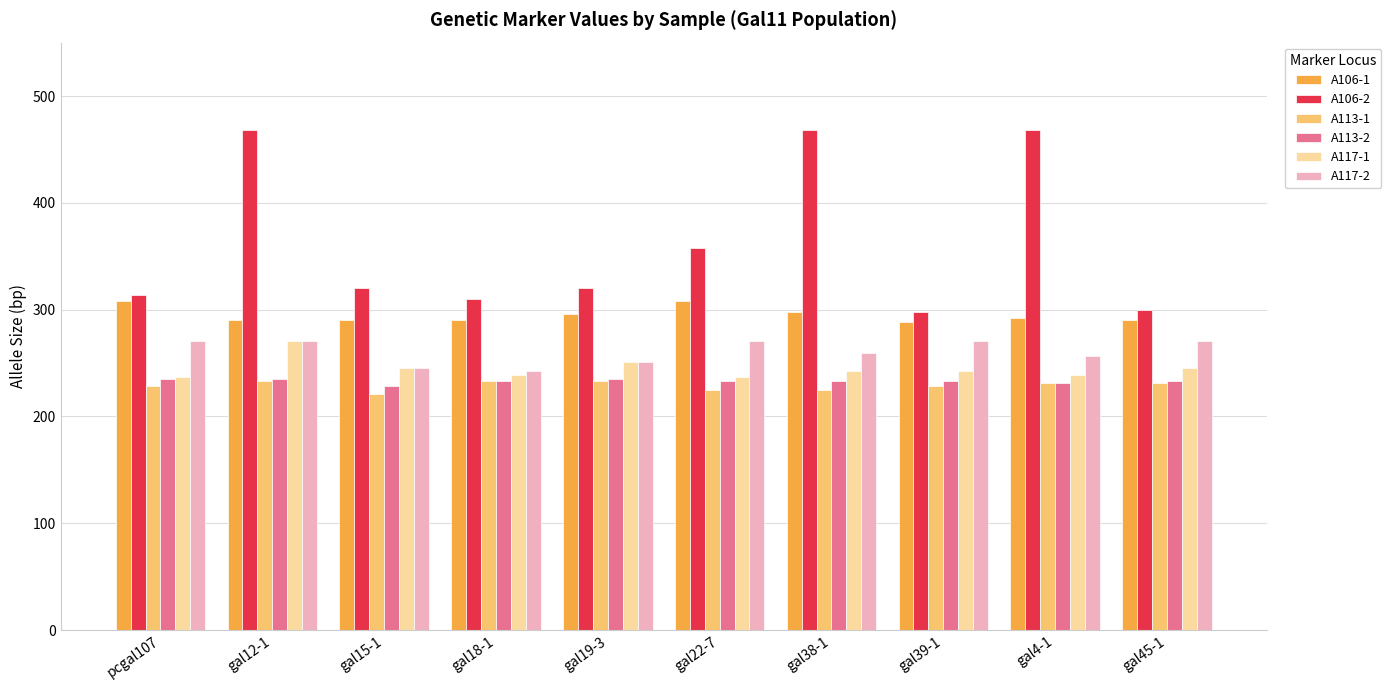

Which series changed the most between gal39-1 and gal4-1?

A106-2